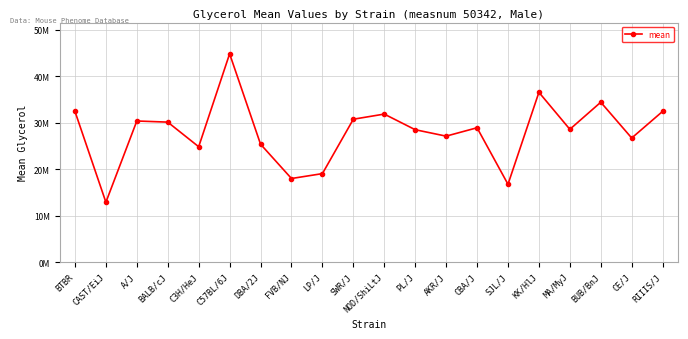

Does the chart have visible grid lines?

Yes